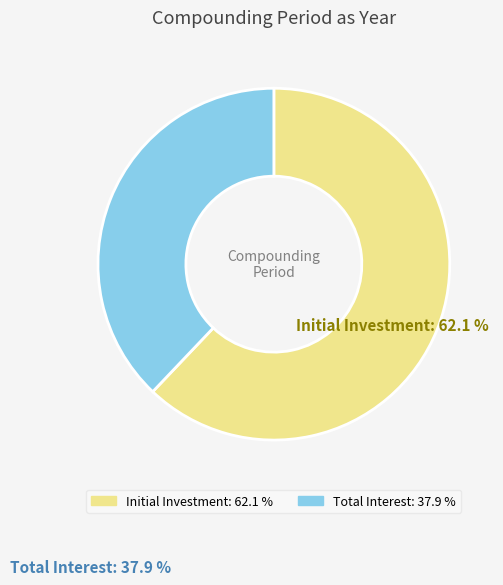

How many slices are in this pie chart?

2